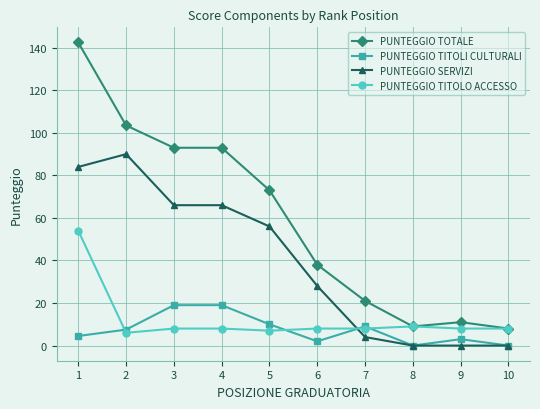

The PUNTEGGIO TITOLO ACCESSO series shows 12.8 at 9. True or false?

False